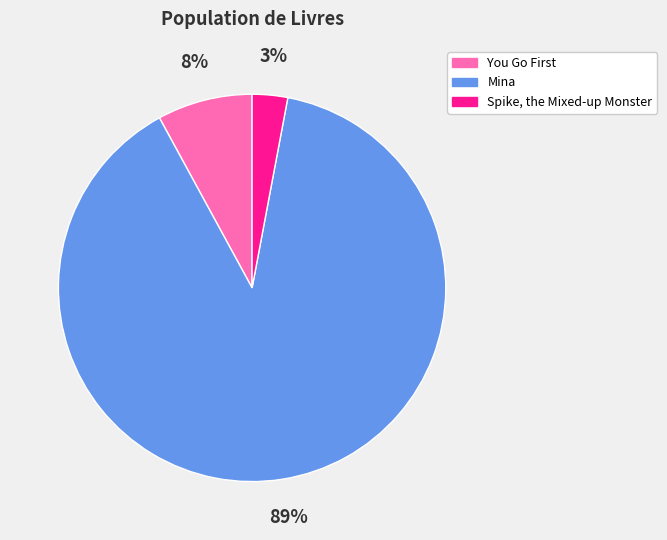

Is there a majority slice in this chart?

Yes